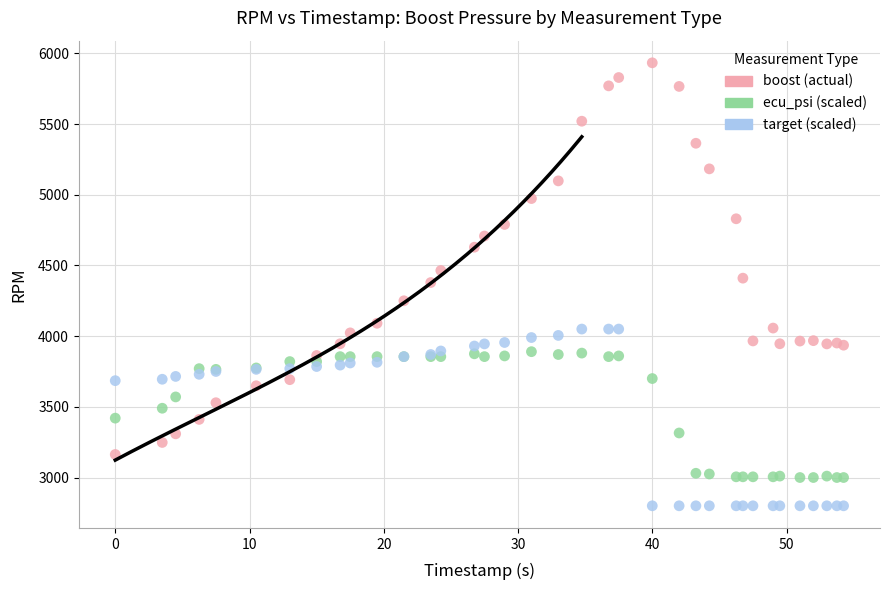

Which series reaches the maximum Y coordinate?

boost (actual)